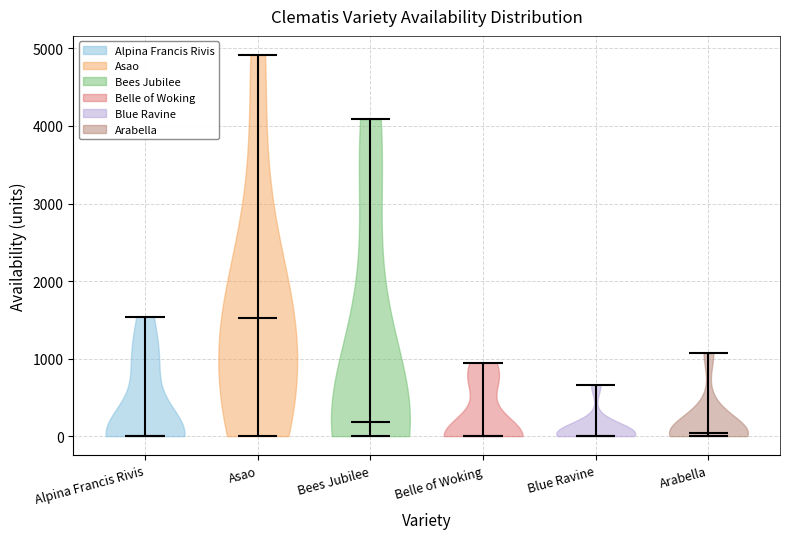

Where does the median line of the violin for Arabella sit on the y-axis? The values are not printed on the chart, so give them approximately, as read against the axis.

0